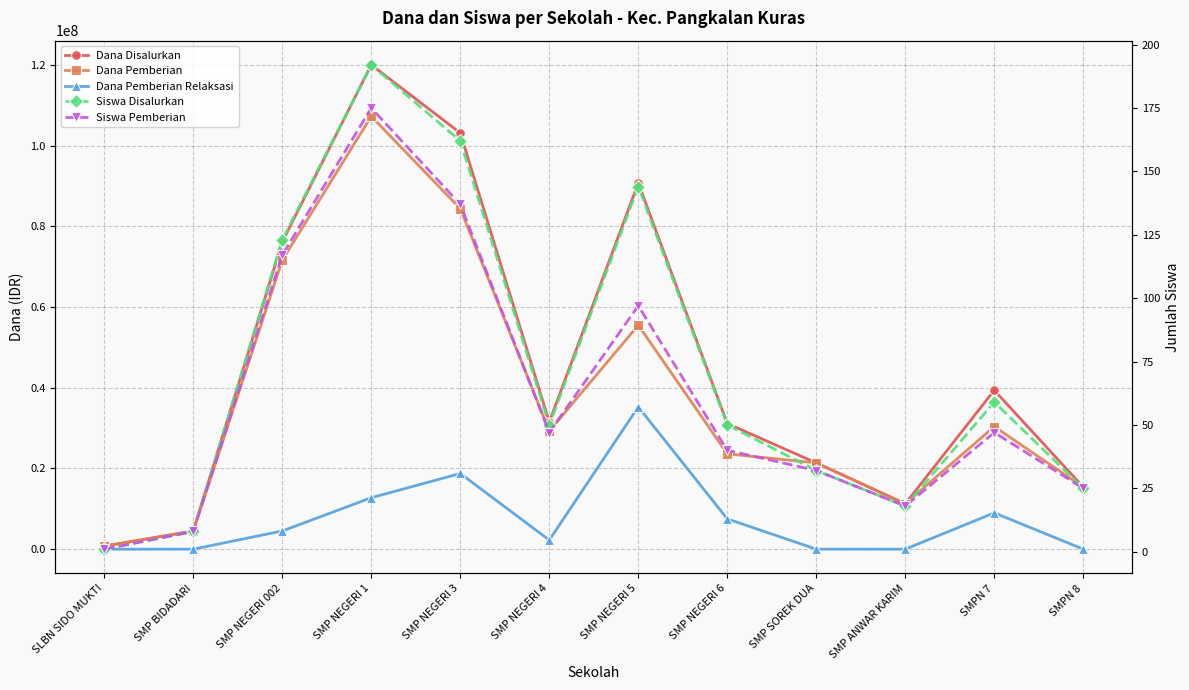

How many lines are shown in the chart?

5